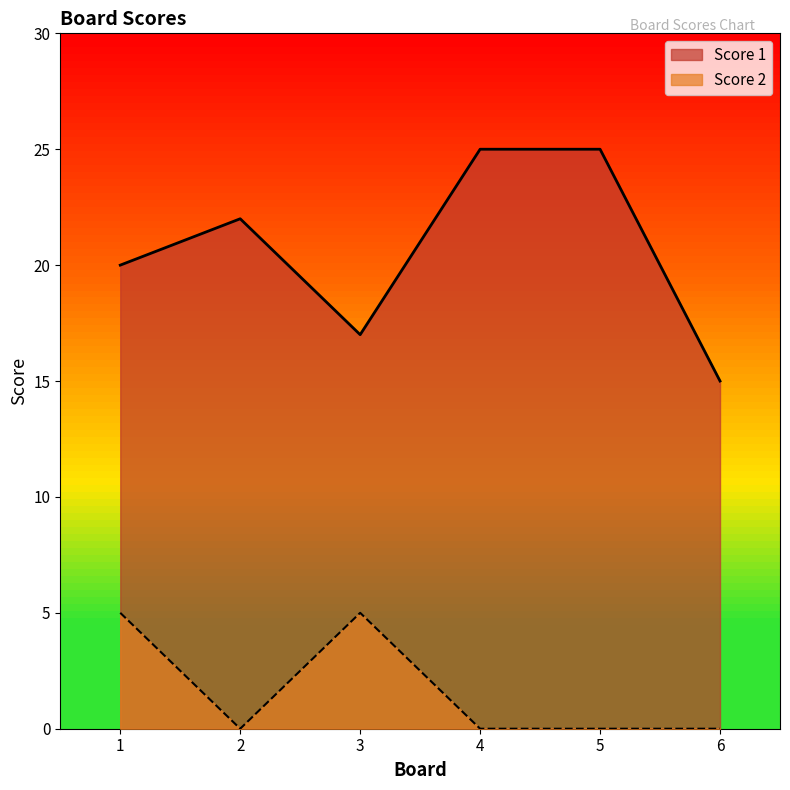

How many series are shown in this chart?

2